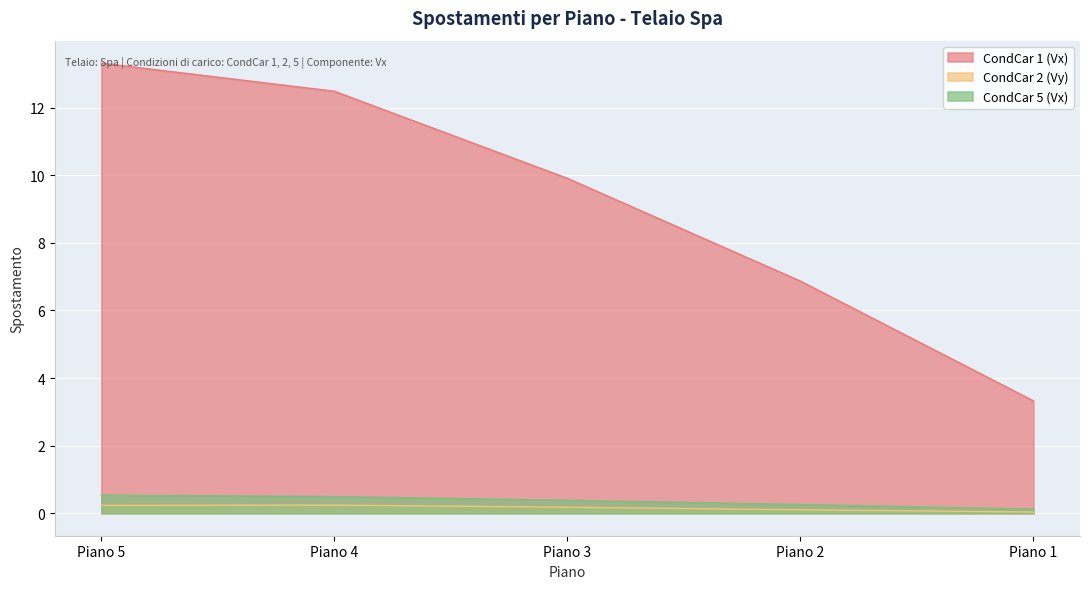

Which has a higher value, Piano 3 or Piano 5?

Piano 5